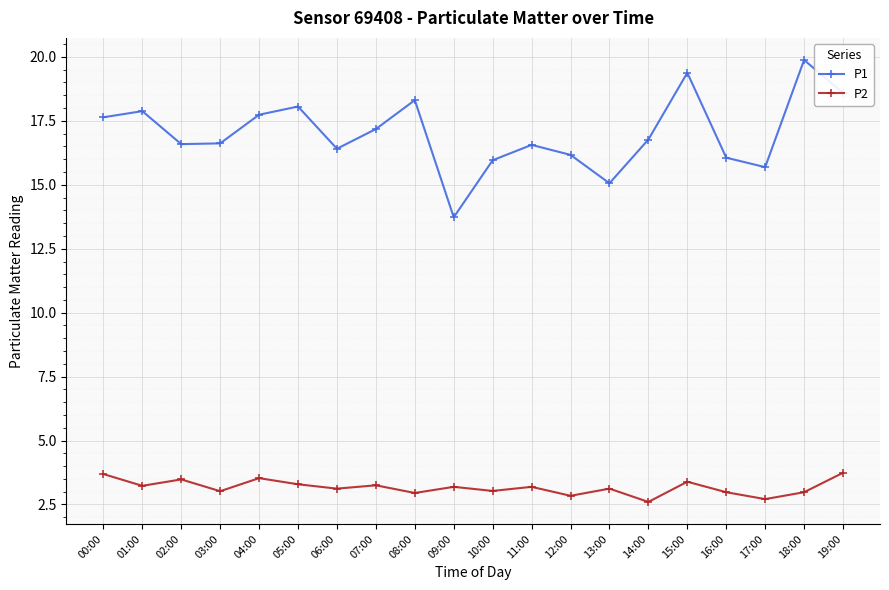

What is the label of the 6th point from the right?

14:00